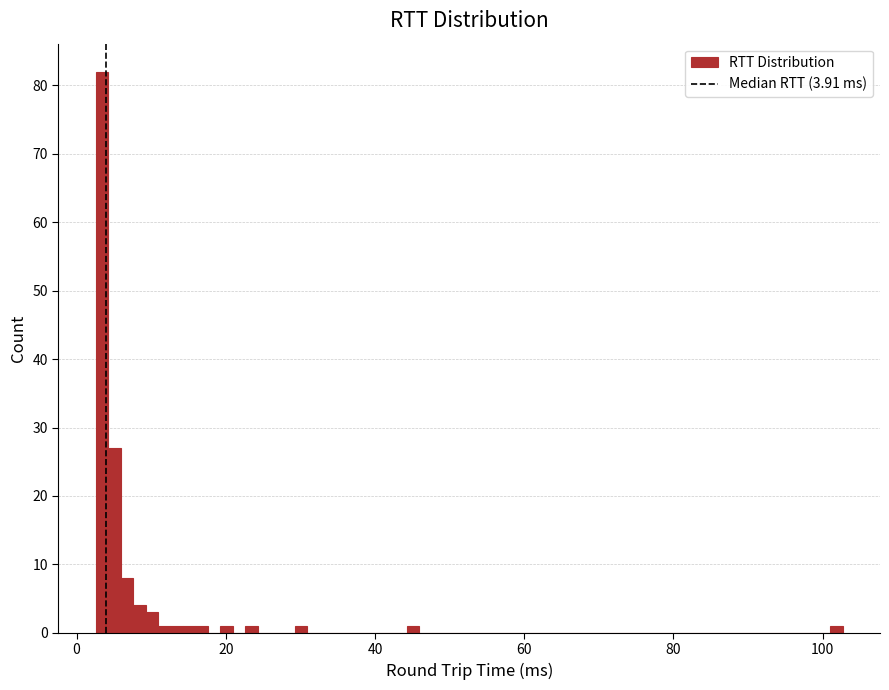

Read against the x-axis, roughly where is the centre of the tallest bar?

4